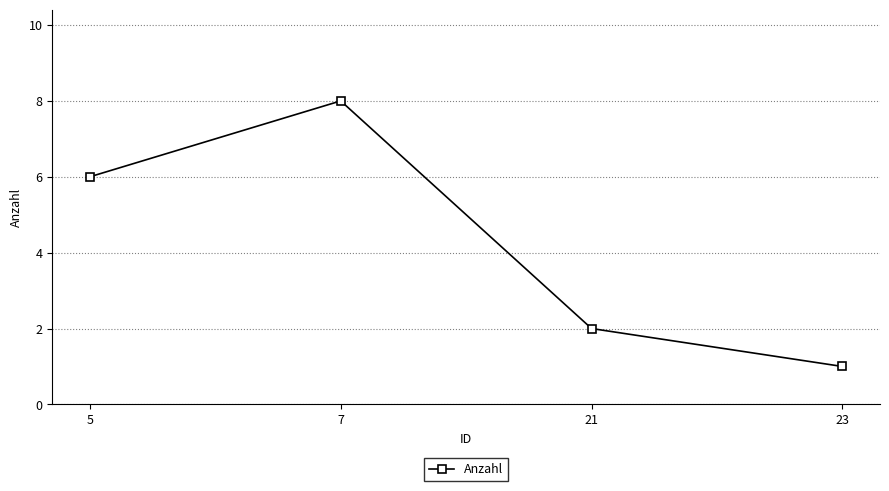

True or false: the data shows 2 at 21.

True